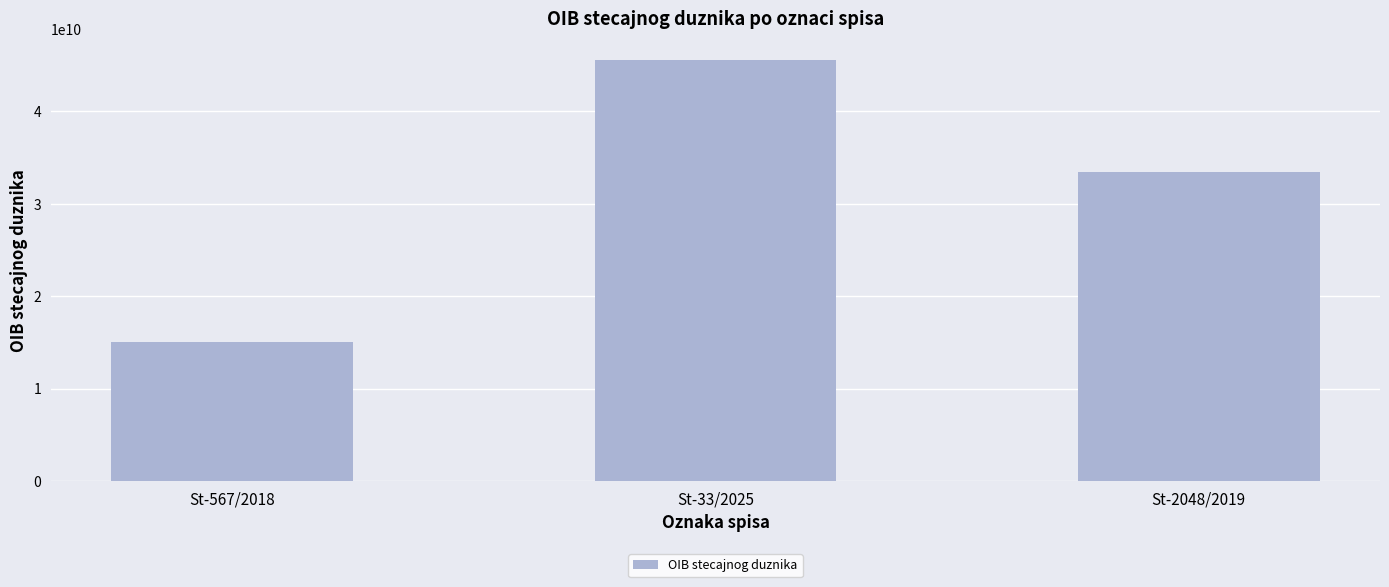

Which label corresponds to the largest value in the chart?

St-33/2025